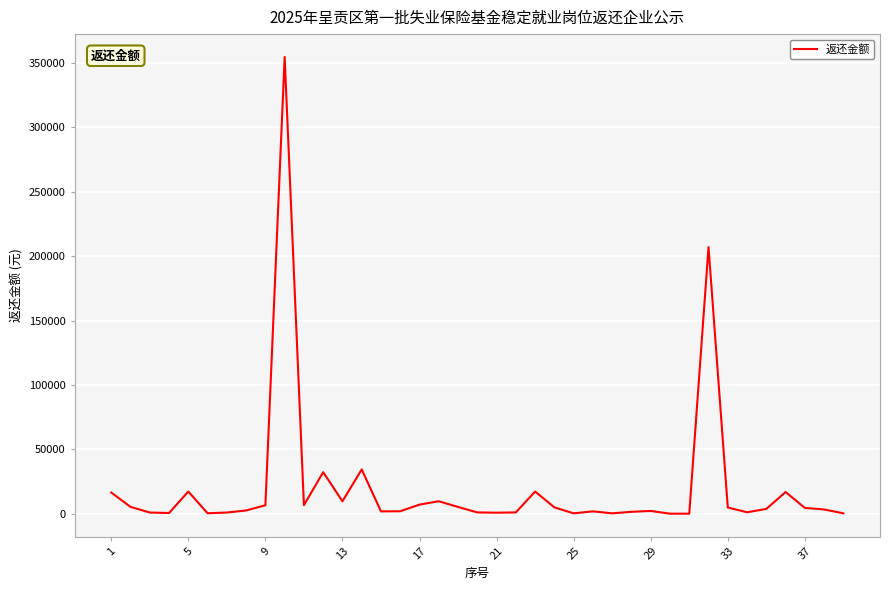

What is the greatest value displayed?

354614.4